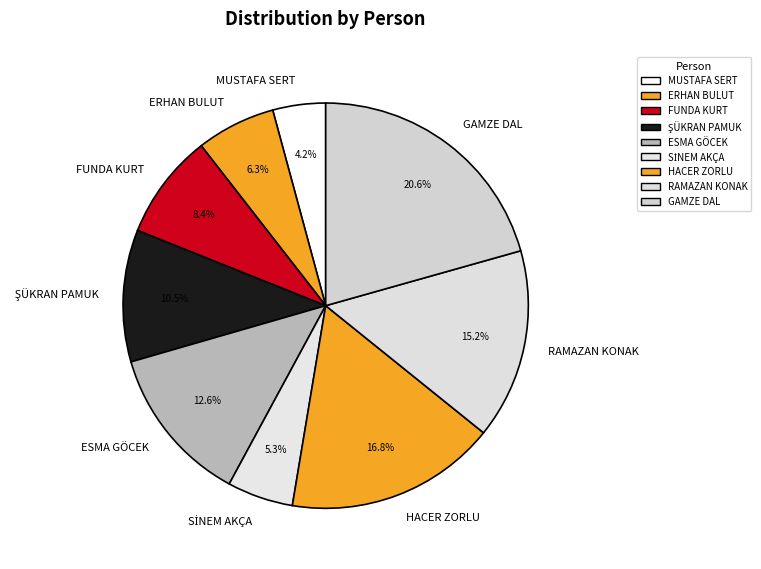

To the nearest percent, what is the average slice percentage?

11%